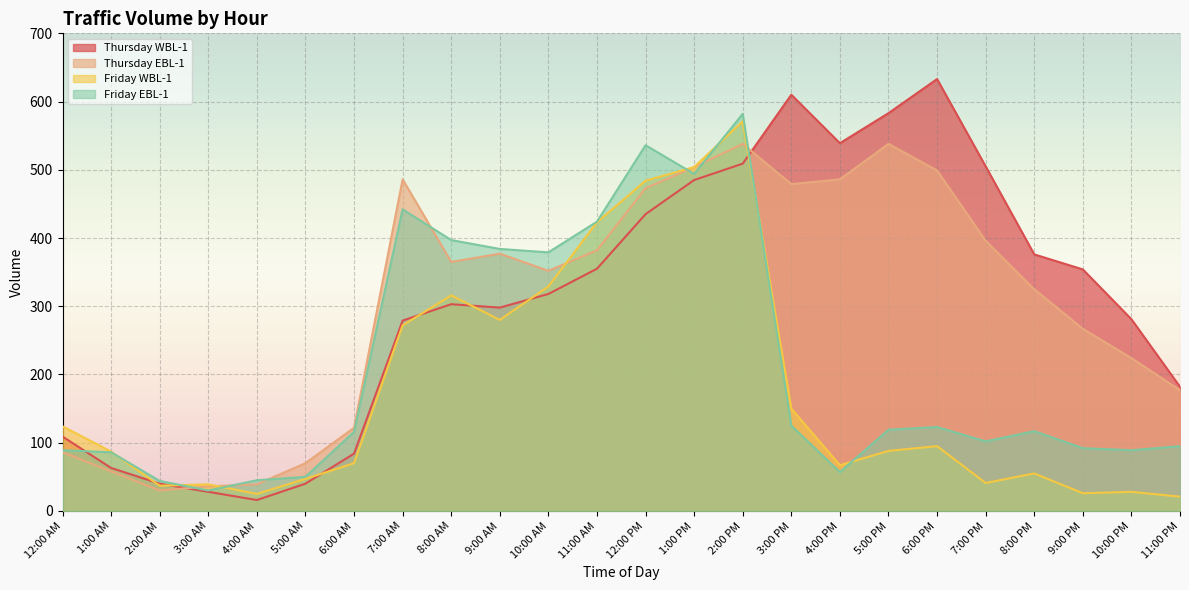

What is the difference between the maximum and second lowest values in the Thursday EBL-1 series?

502